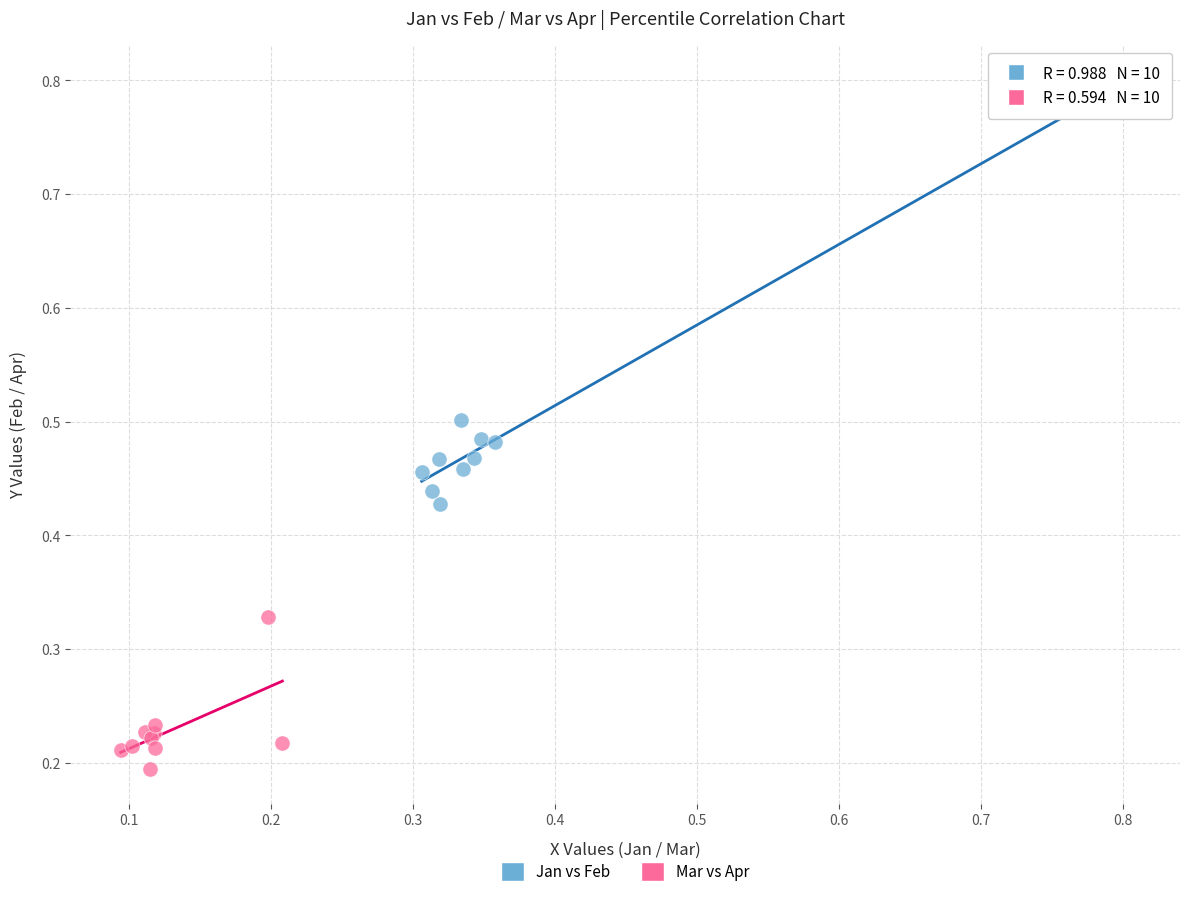

Which series reaches the maximum Y coordinate?

Jan vs Feb